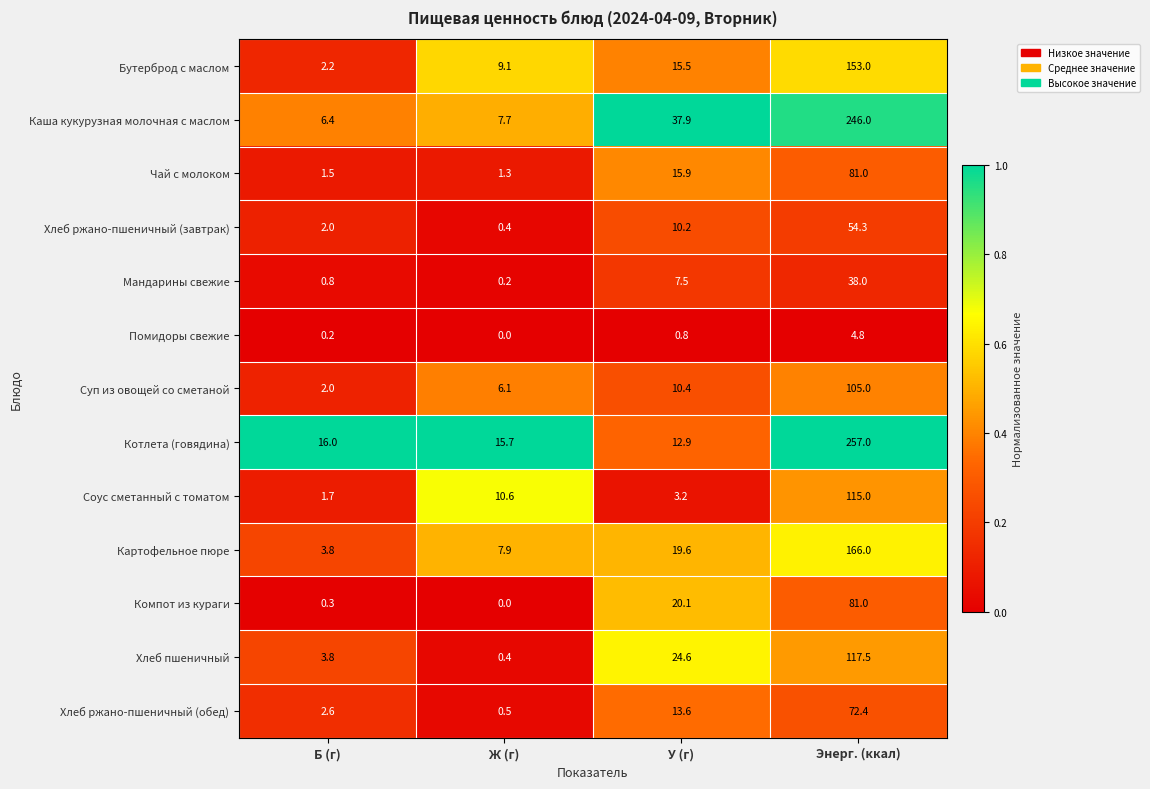

What is the sum of the Хлеб ржано-пшеничный (обед) values at Б (г) and Энерг. (ккал)?

75.0